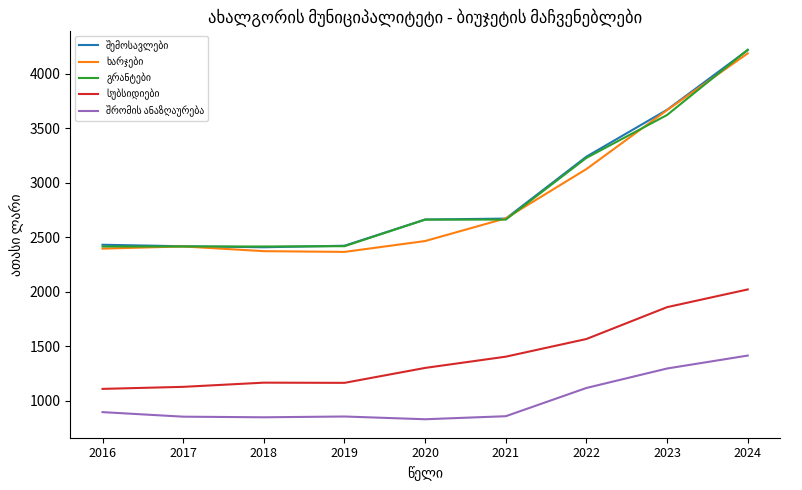

What is the total value across all series at 2023?

14103.1